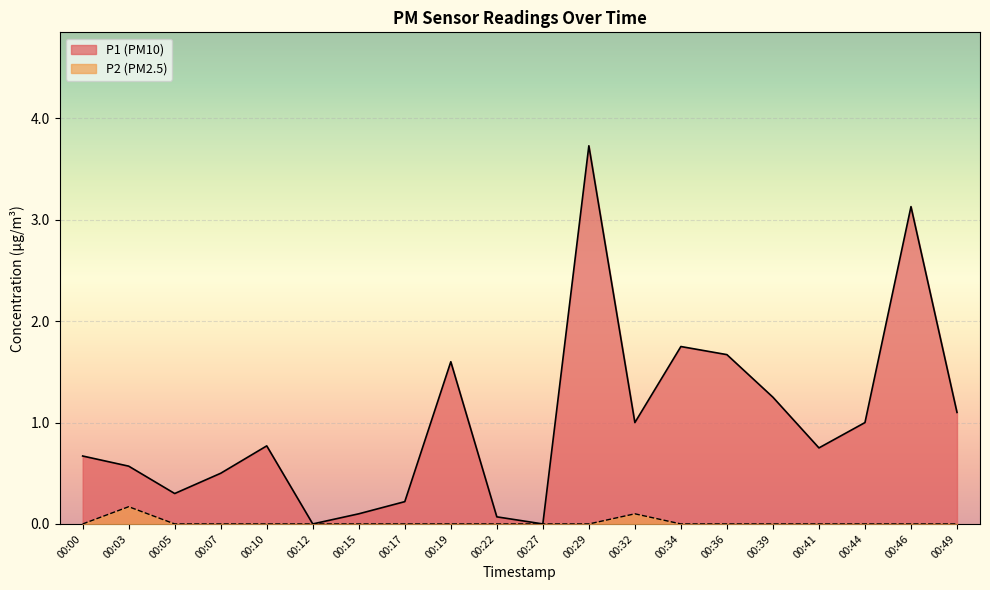

True or false: P1 and P2 cross at least once.

False